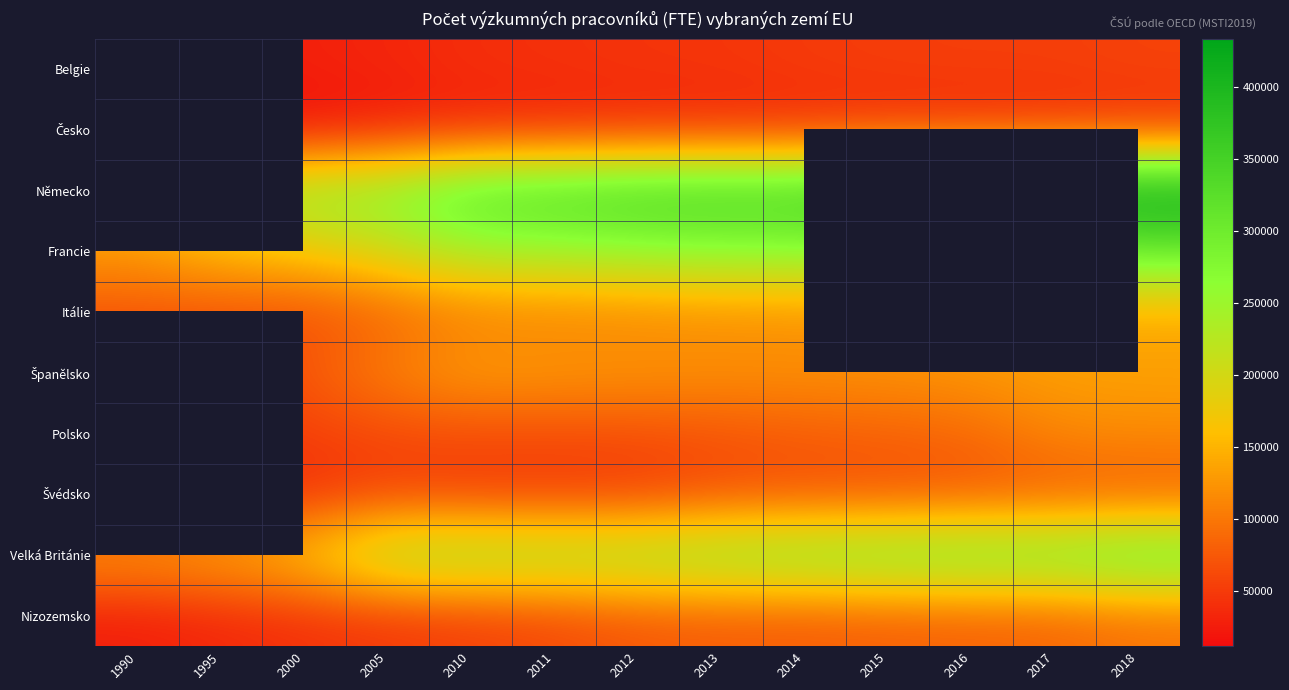

What is the maximum value shown in the chart?

433234.0